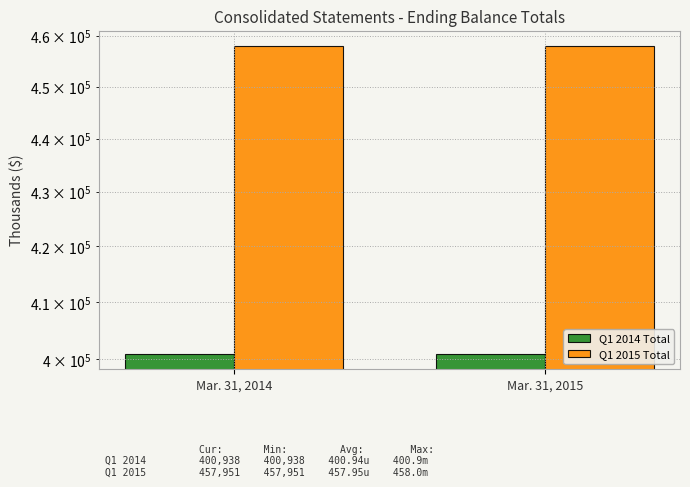

How many bars are there in total?

4